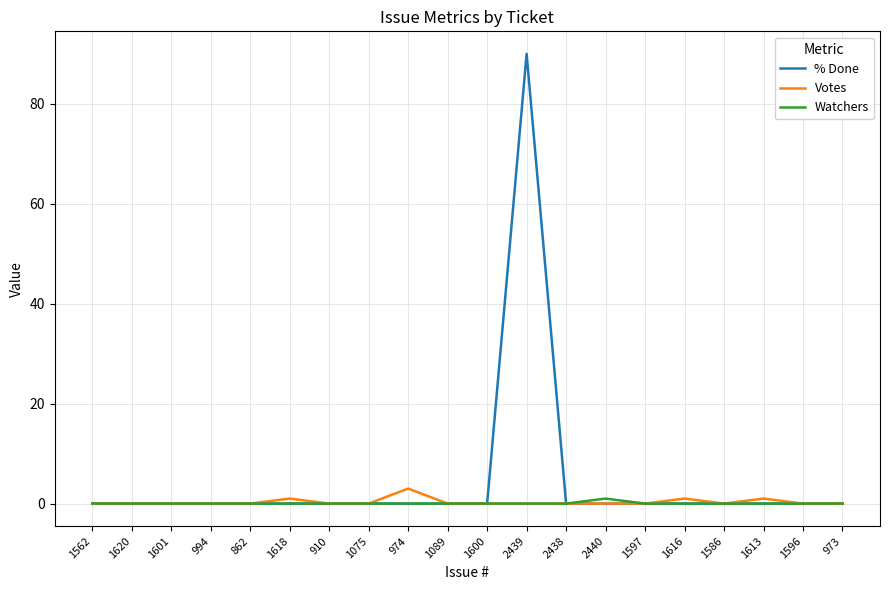

What is the total value across all series at 974?

3